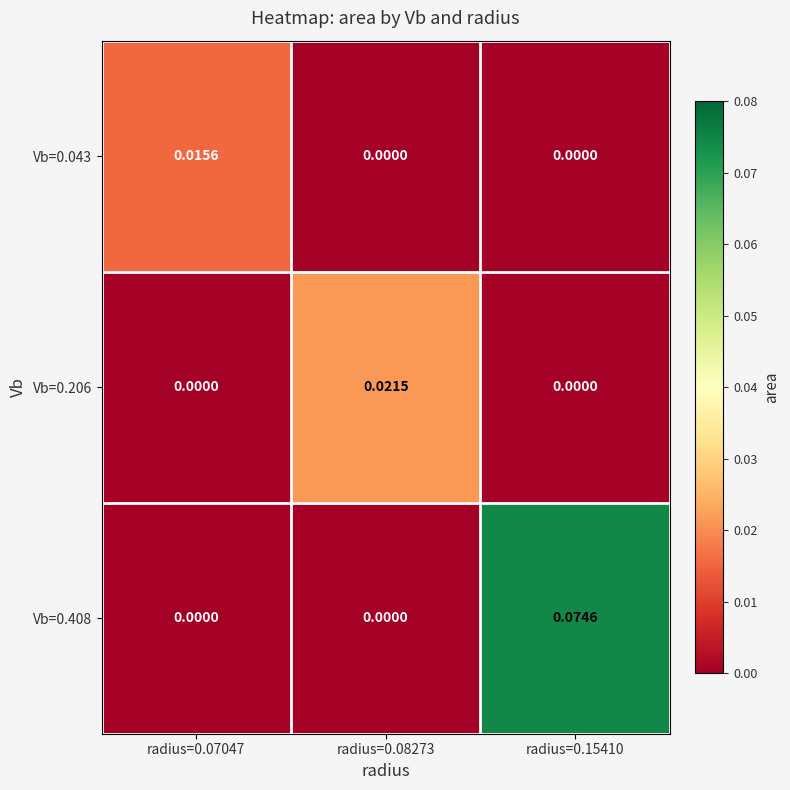

How many distinct data groups are displayed?

3